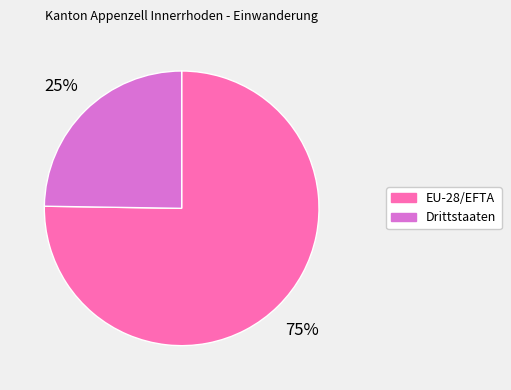

Rank the categories by value from lowest to highest.

Drittstaaten, EU-28/EFTA